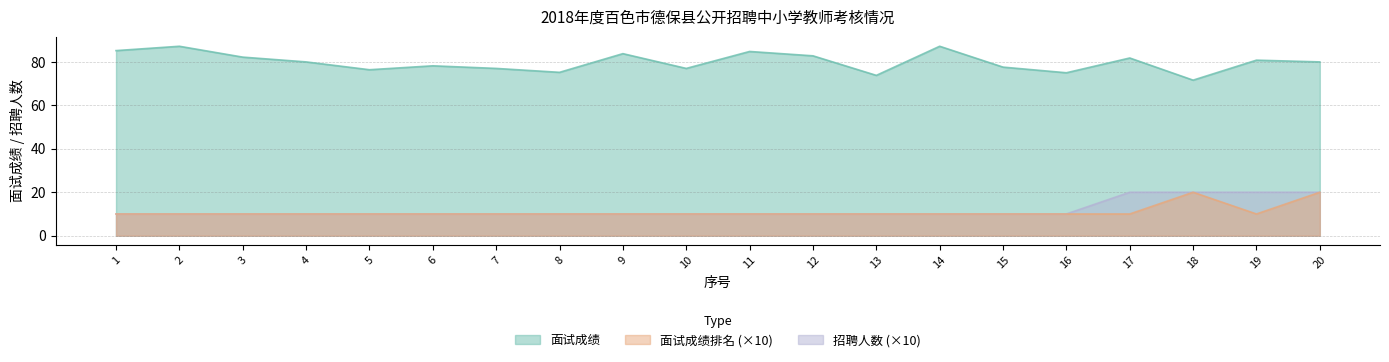

True or false: 面试成绩 has a value of 75.2 at 8.

True